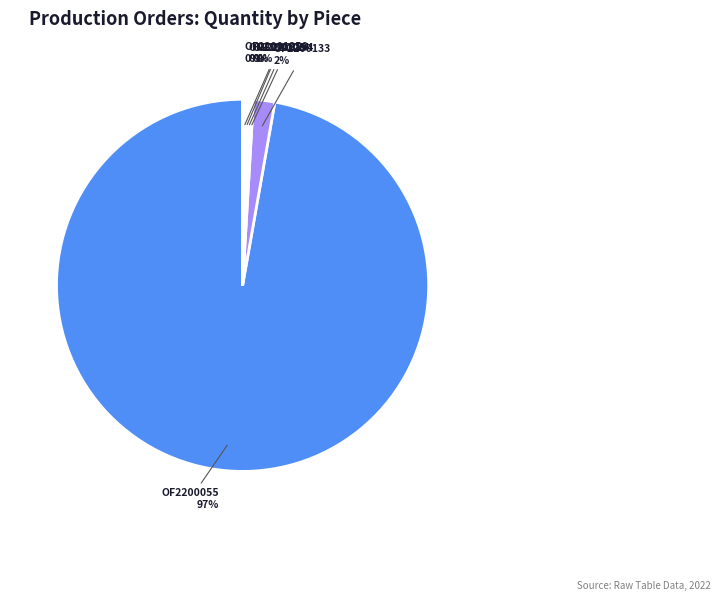

Which slice represents more than half of the pie?

OF2200055